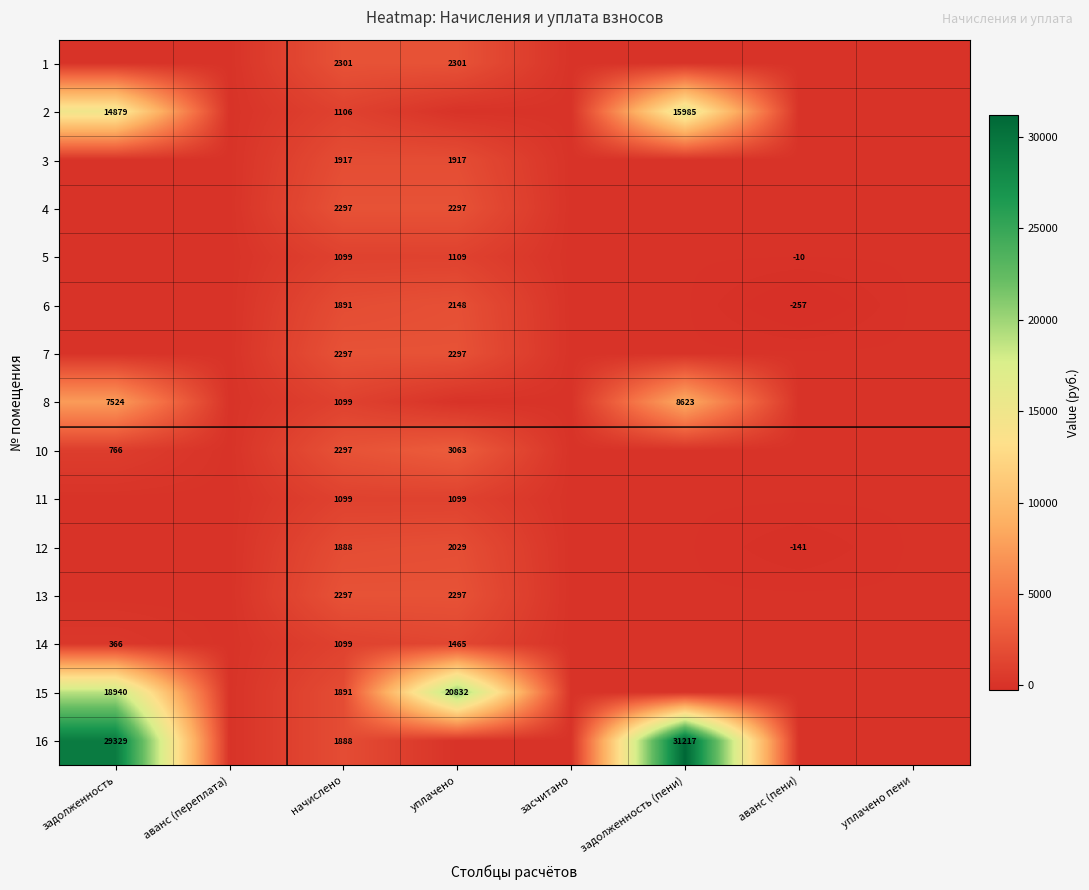

The value of 15 at задолженность is 18940. True or false?

True